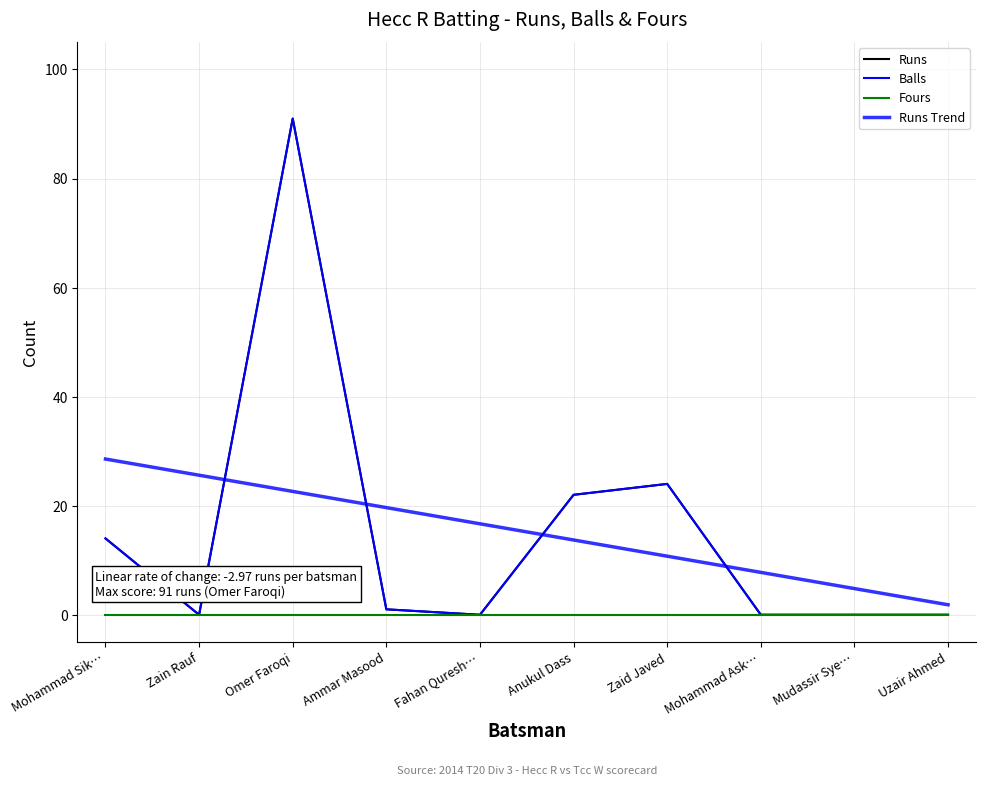

What is the difference between the highest and lowest values at Mudassir Sye…?

4.8